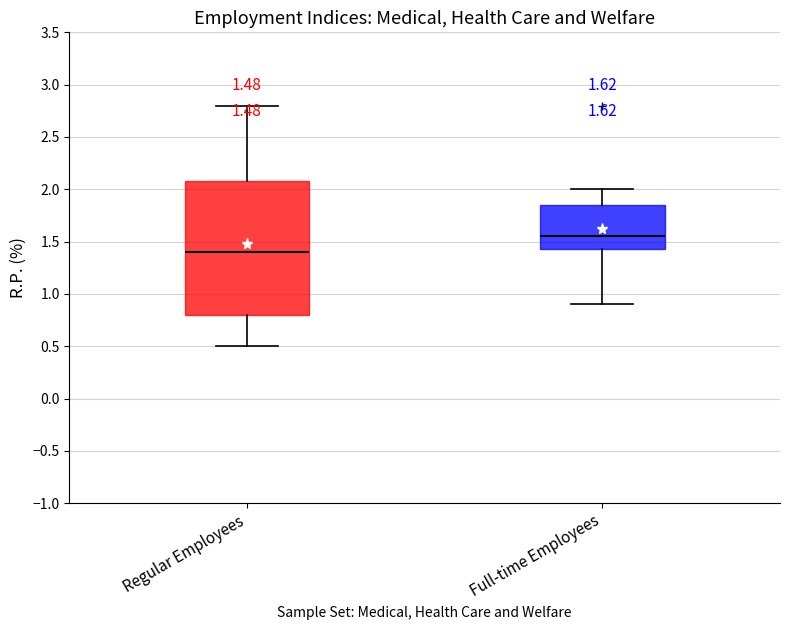

Which box's median line is the highest?

Full-time Employees